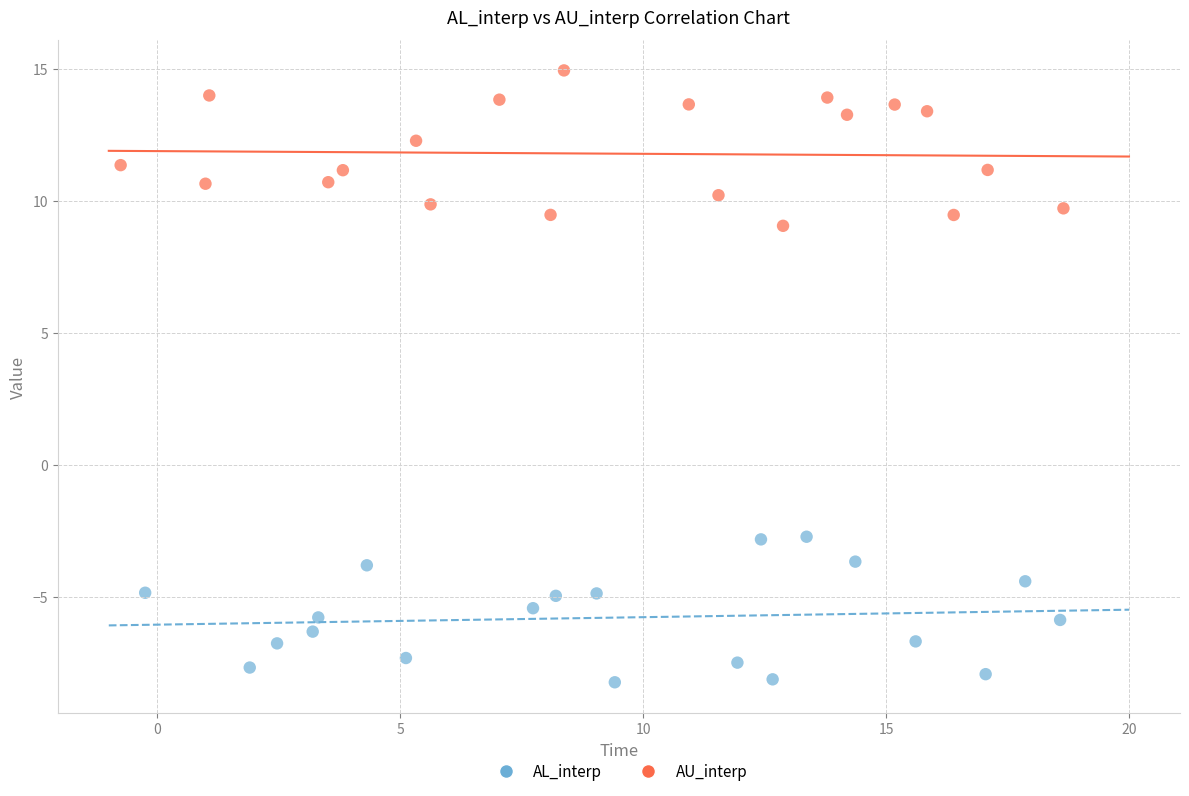

Which series reaches the maximum Y coordinate?

AU_interp